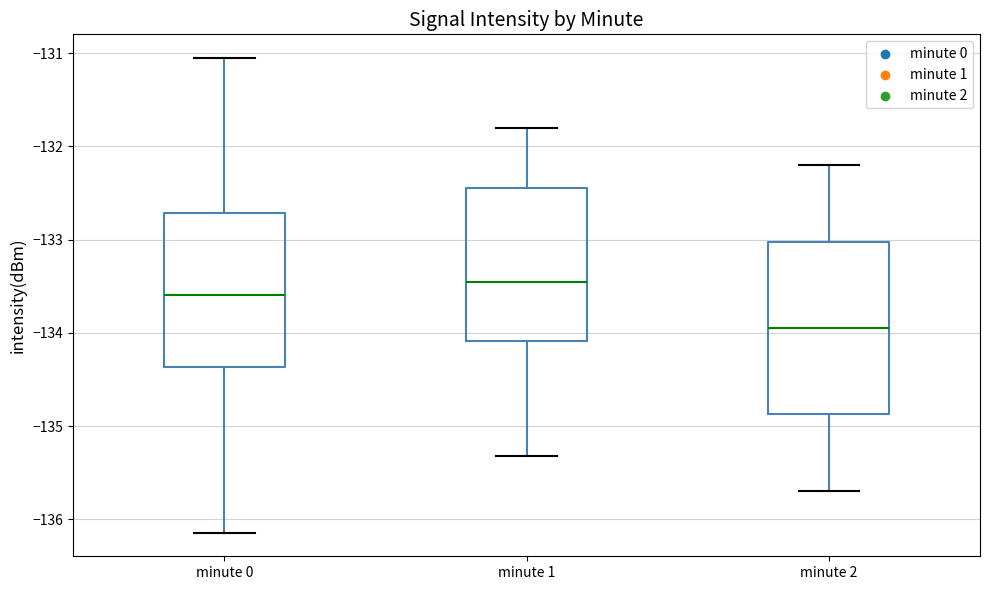

Reading left to right, transcribe this box plot: for each box, give where its median line is, the range the box spans, and where its two whiskers end, as read against the y-axis. The values are not printed on the chart, so give them approximately, as read against the axis.

minute 0: median -133.6, box -134.4 to -132.7, whiskers -136.1 to -131.1
minute 1: median -133.4, box -134.1 to -132.4, whiskers -135.3 to -131.8
minute 2: median -133.9, box -134.9 to -133.0, whiskers -135.7 to -132.2